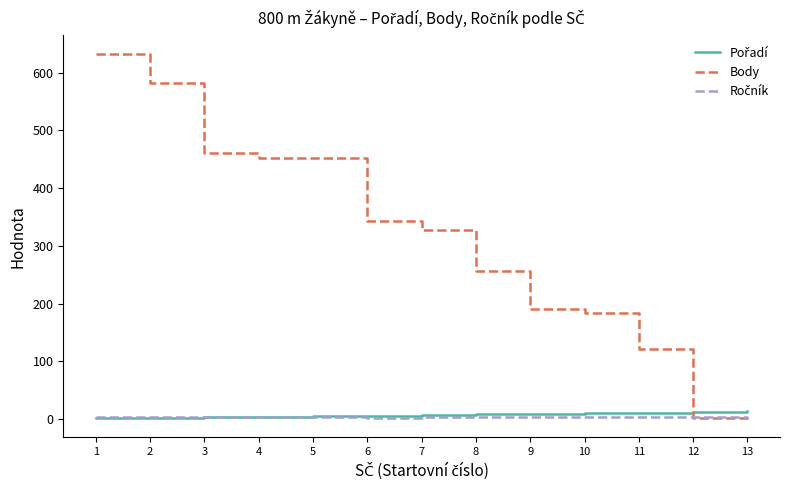

What is the greatest value displayed?

633